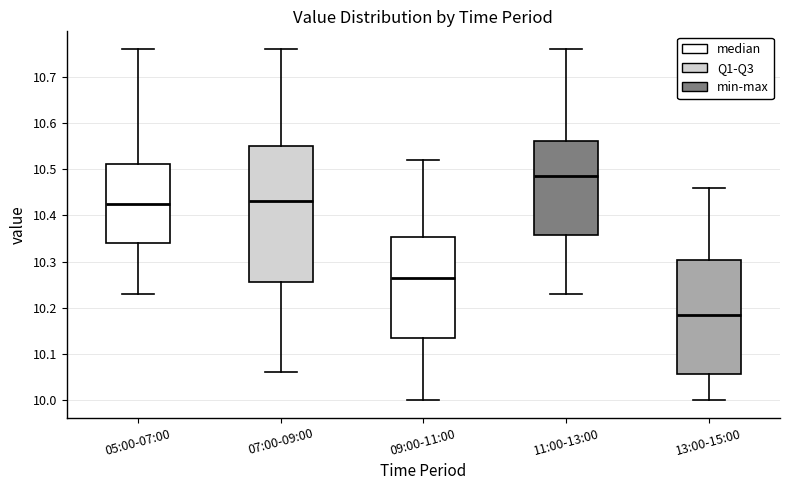

Where does the lower whisker of the box for 05:00-07:00 end on the y-axis? The values are not printed on the chart, so give them approximately, as read against the axis.

10.23